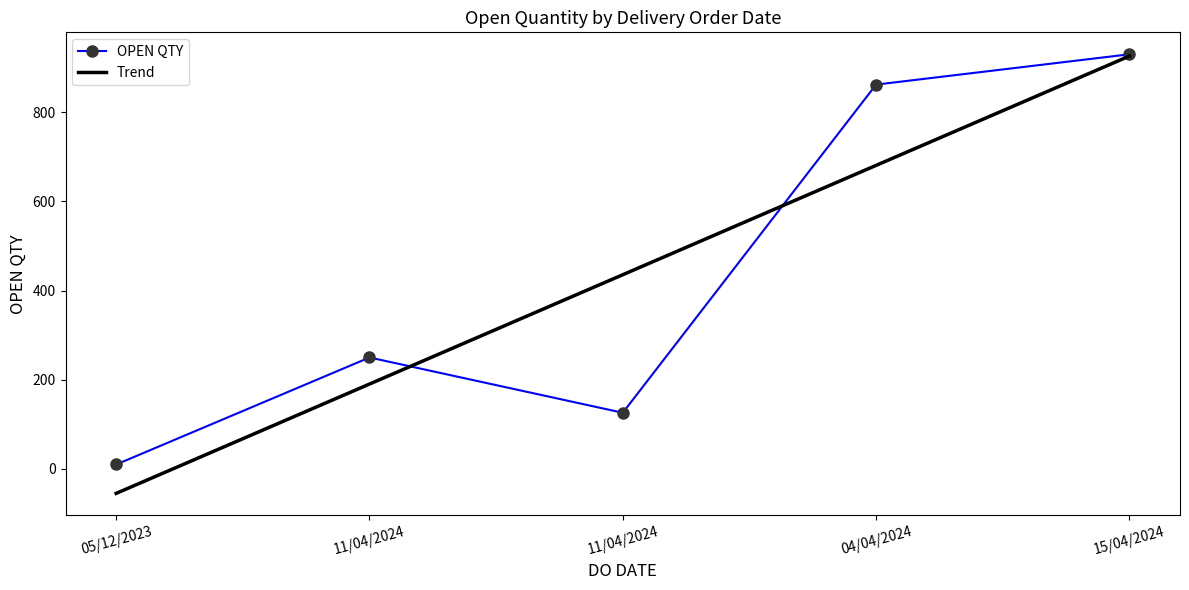

What is the difference between the second highest and minimum values in the Trend series?

735.6